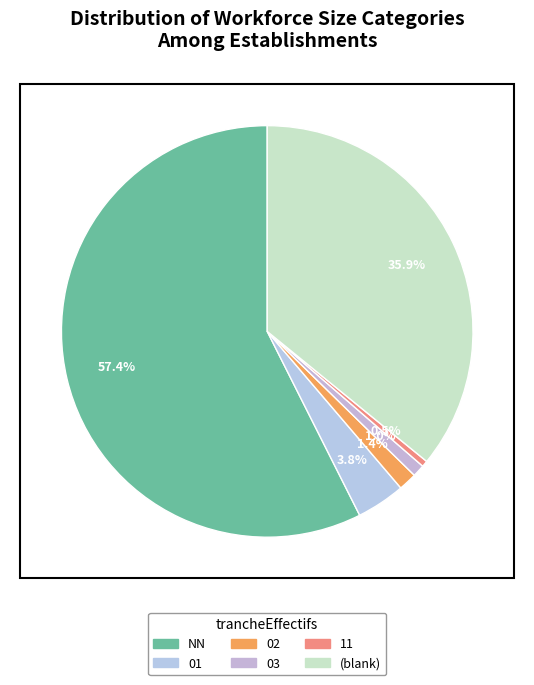

Is there any slice that represents more than half of the pie?

Yes